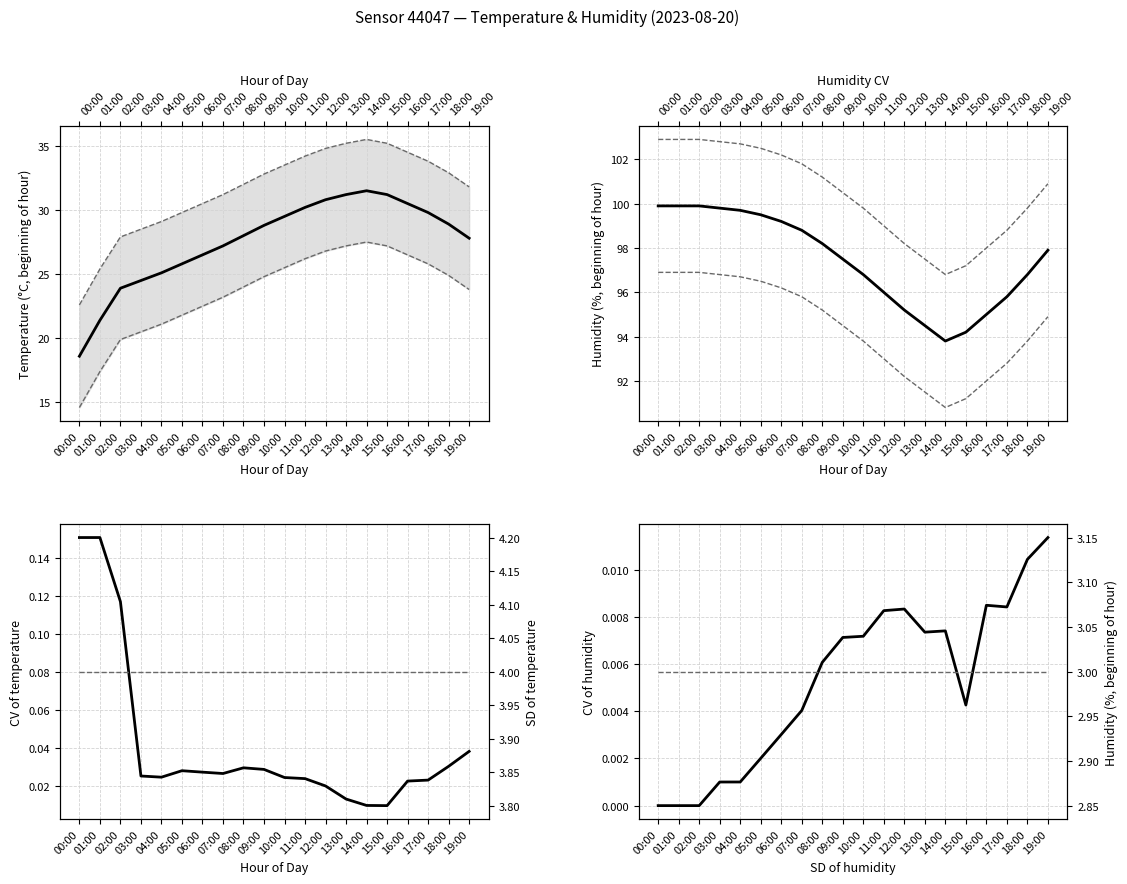

How many interior local peaks does the temp_lower series have?

1